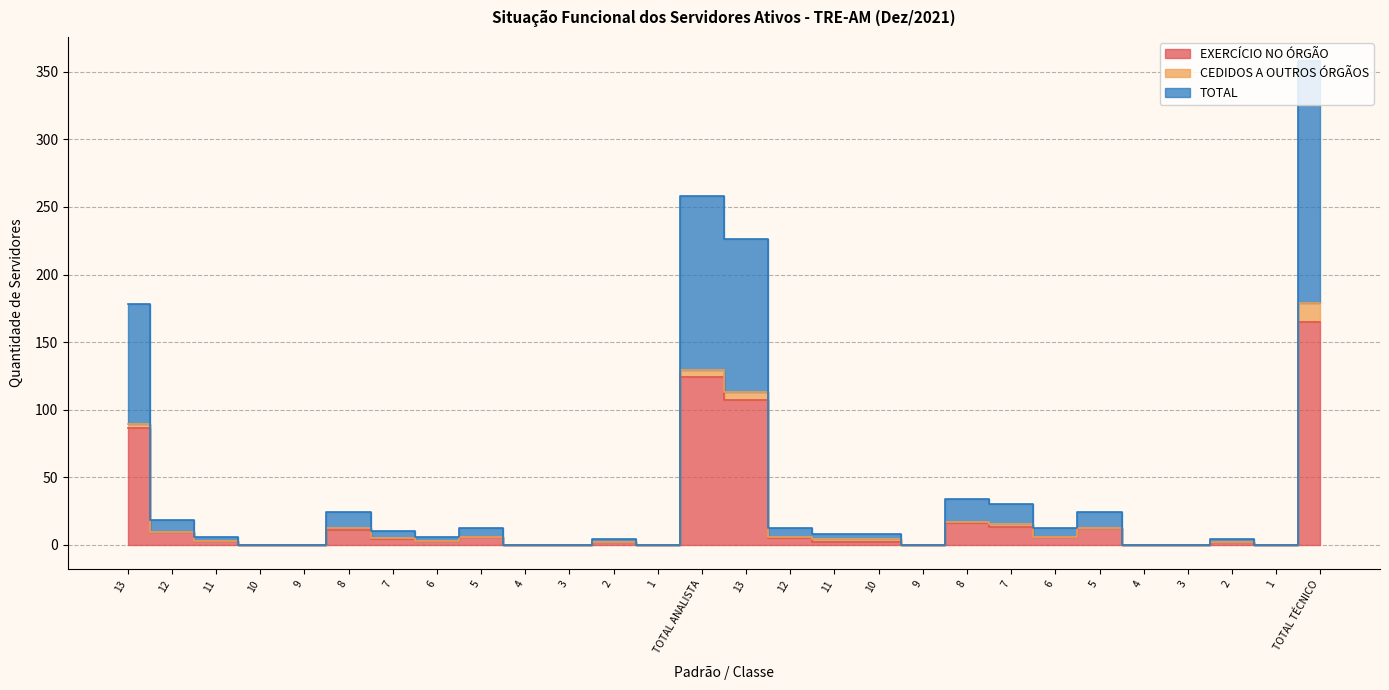

Between 3 and 5, which is larger?

5